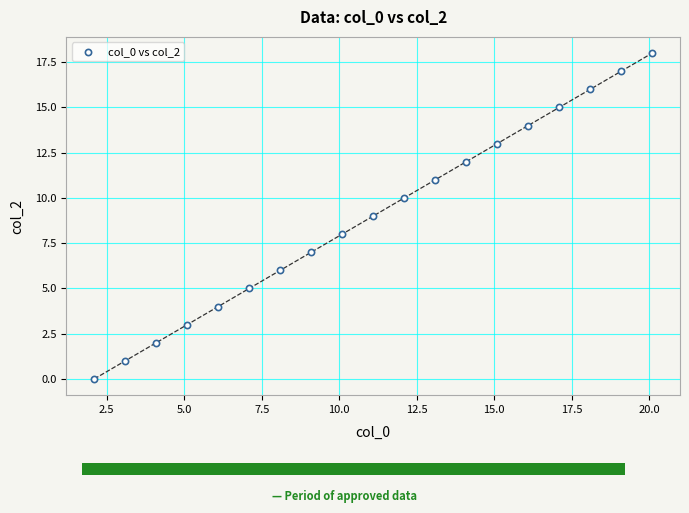

What is the range of Y values (max minus min)?

18